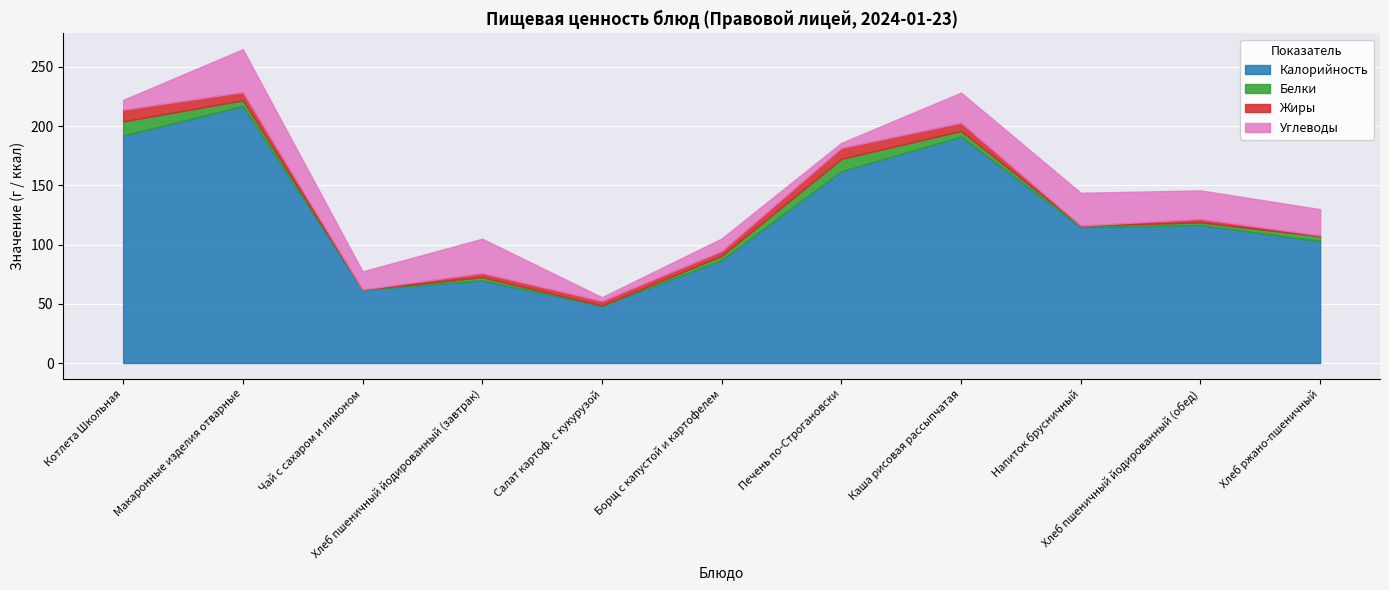

Between Борщ с капустой и картофелем and Хлеб пшеничный йодированный (завтрак), which is larger?

Борщ с капустой и картофелем